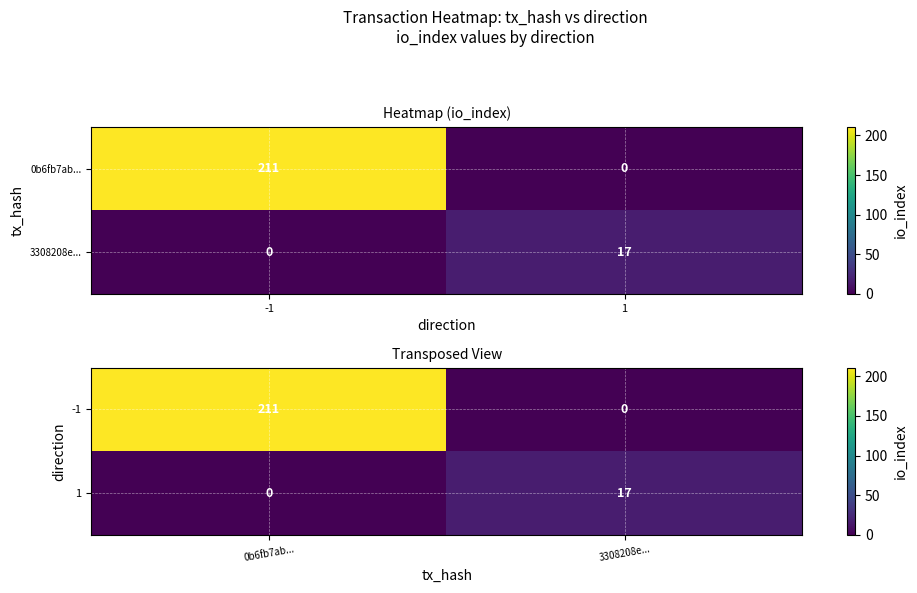

What is the difference between the maximum and minimum values in the -1 series?

211